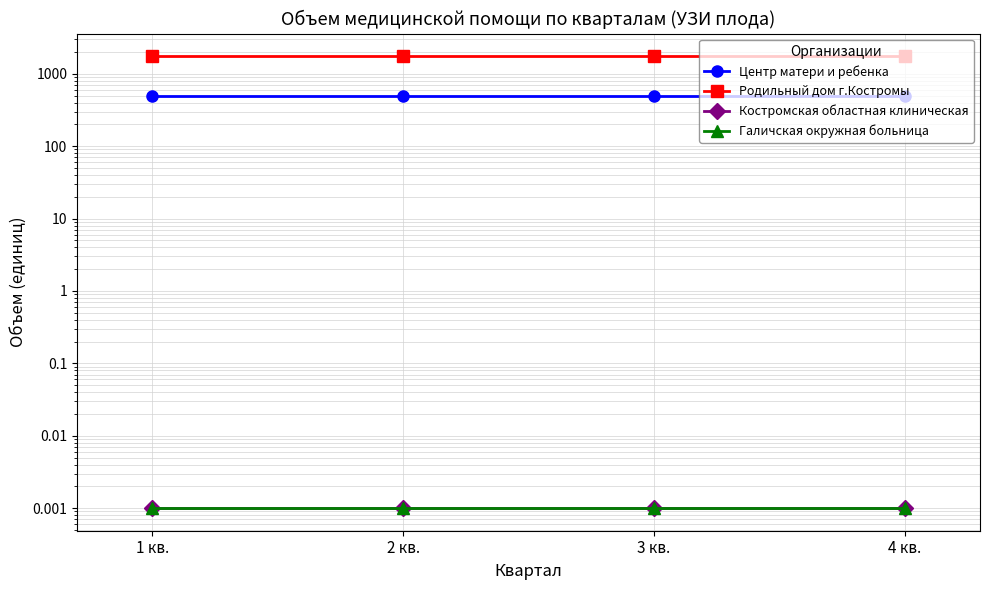

Between 4 кв. and 3 кв., which is larger?

4 кв.